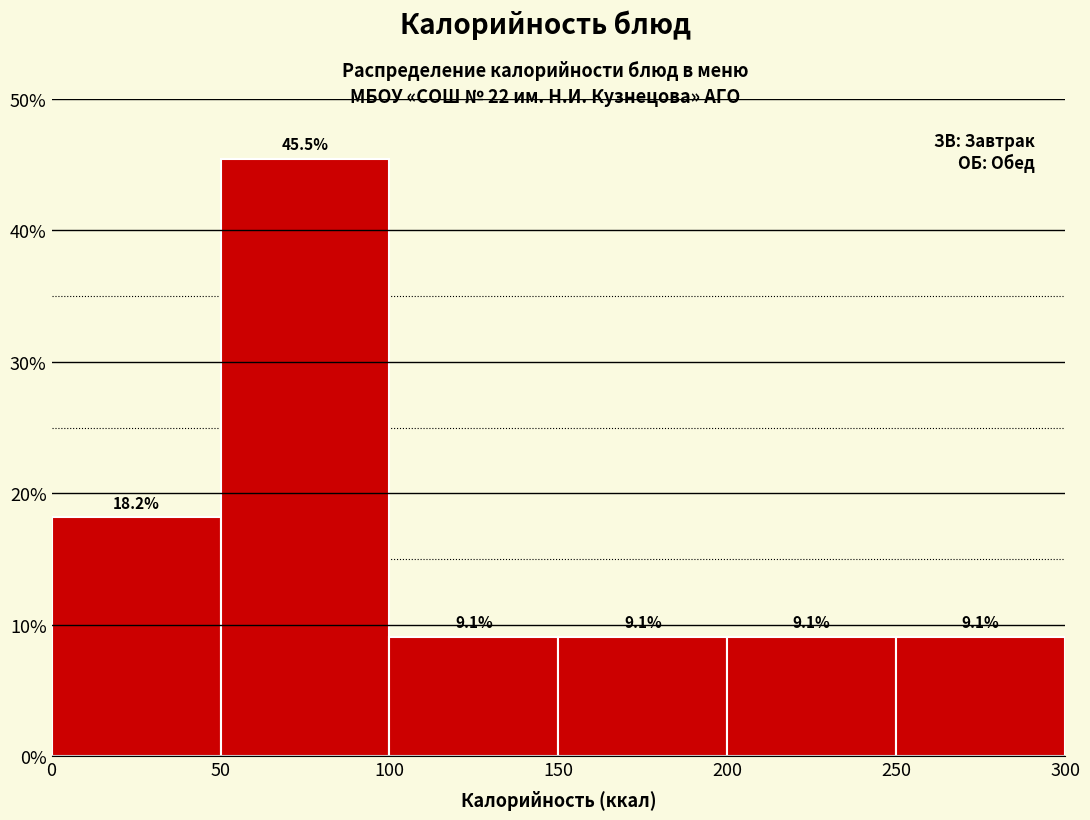

Reading left to right, list every bar in this chart as the range it spans on the x-axis followed by its height.

0 to 50: 18.2
50 to 100: 45.5
100 to 150: 9.1
150 to 200: 9.1
200 to 250: 9.1
250 to 300: 9.1